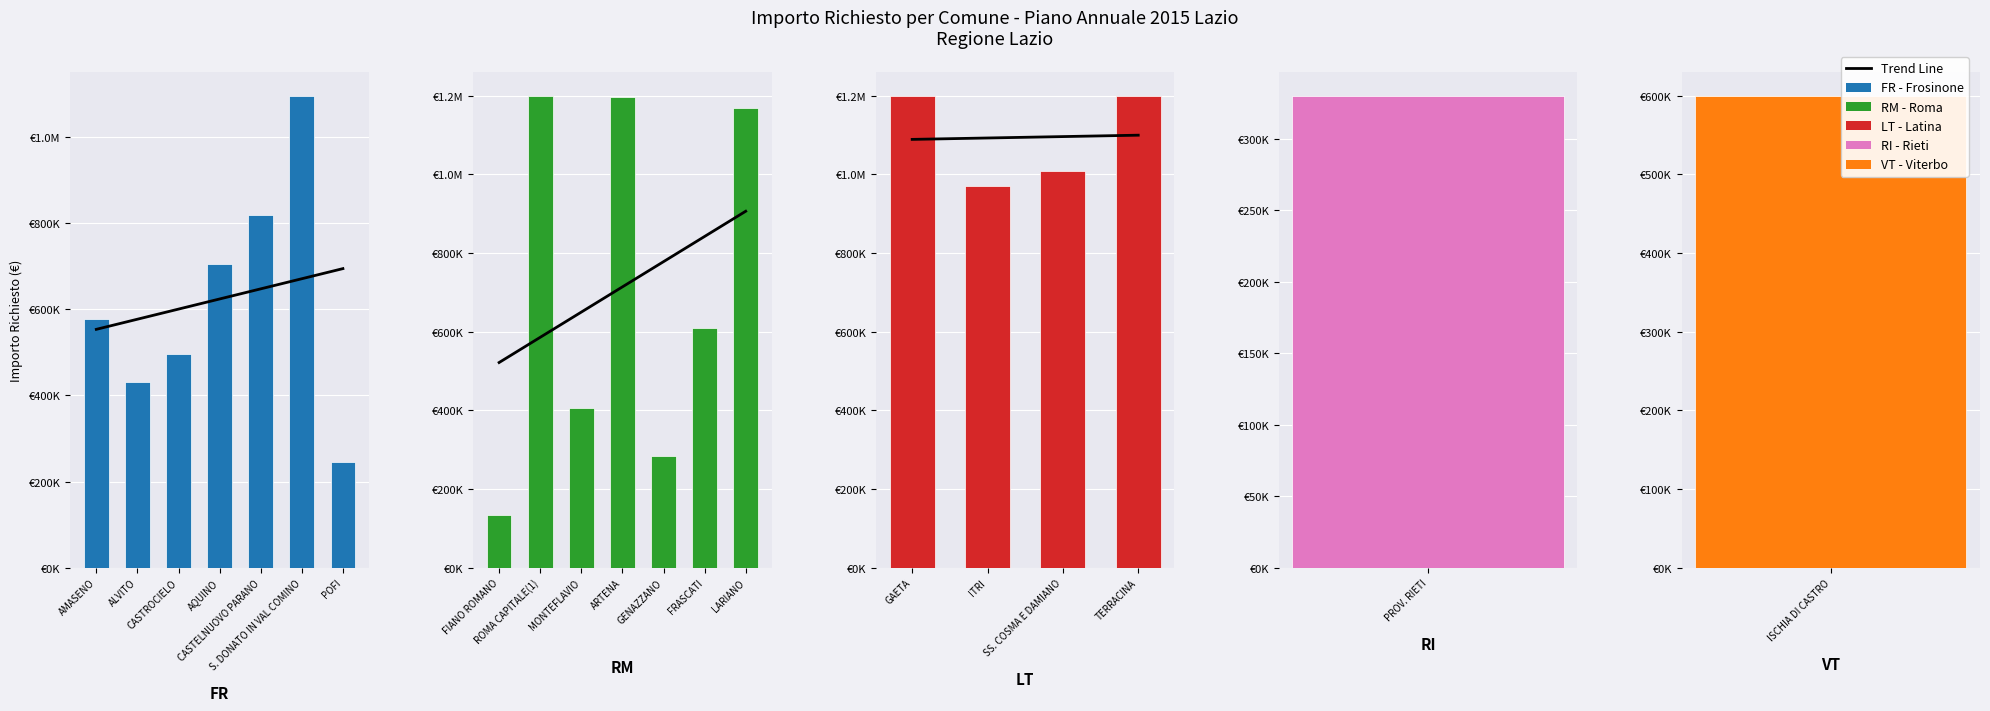

What is the difference between the maximum and second lowest values?

955390.3